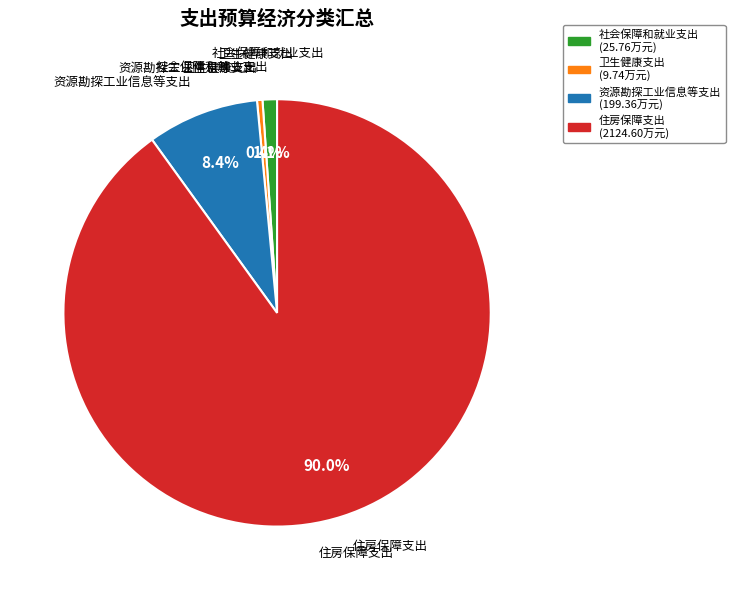

What is the total percentage of 住房保障支出 and 资源勘探工业信息等支出?

98.5%